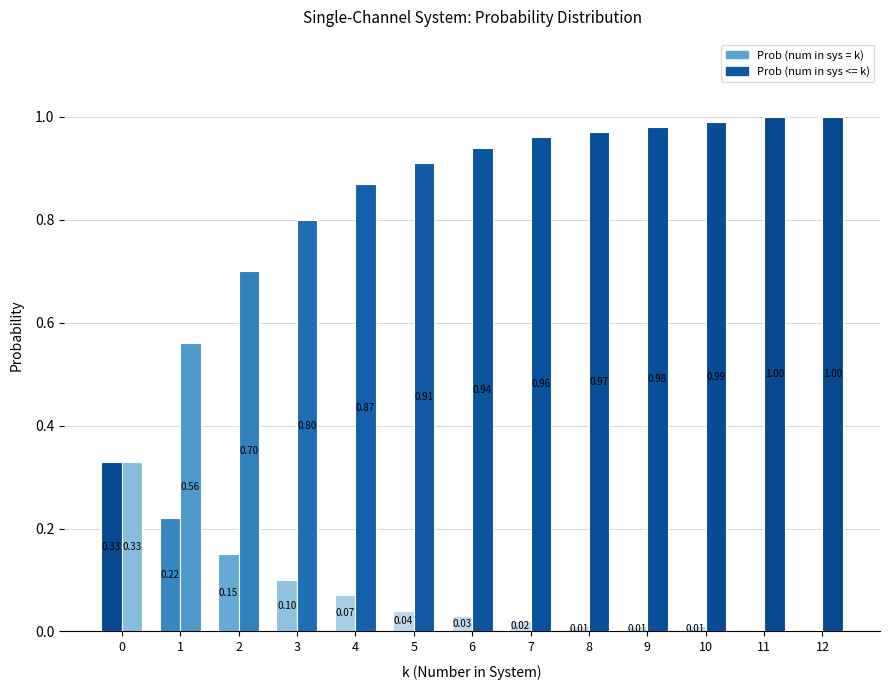

What is the difference between the highest and lowest values at 10?

1.0